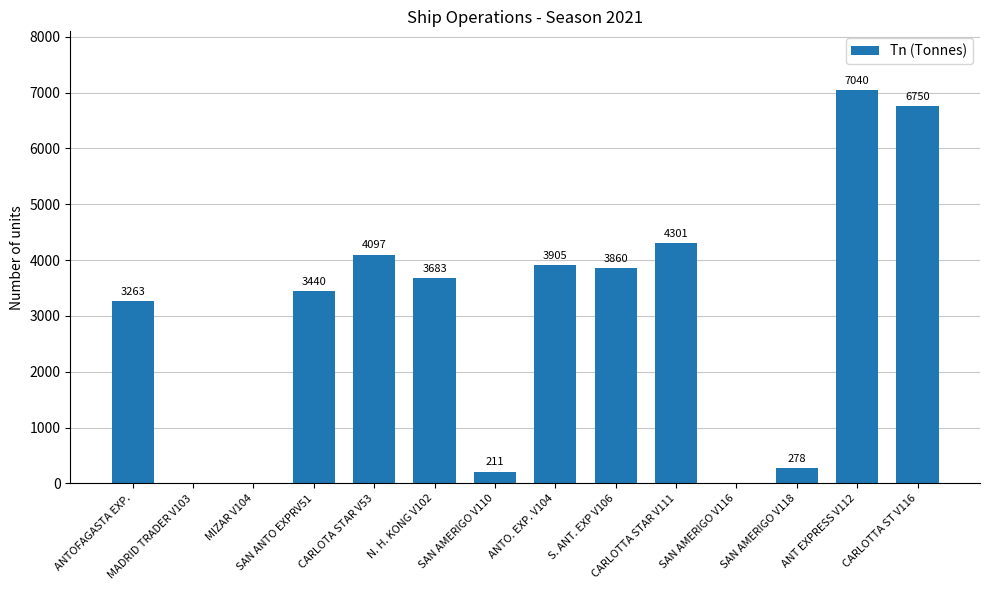

What is the sum of all values?

40828